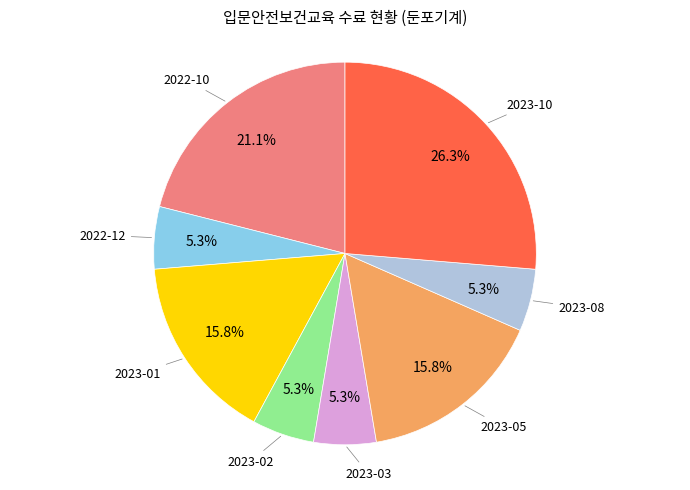

Count the number of slices in the pie.

8